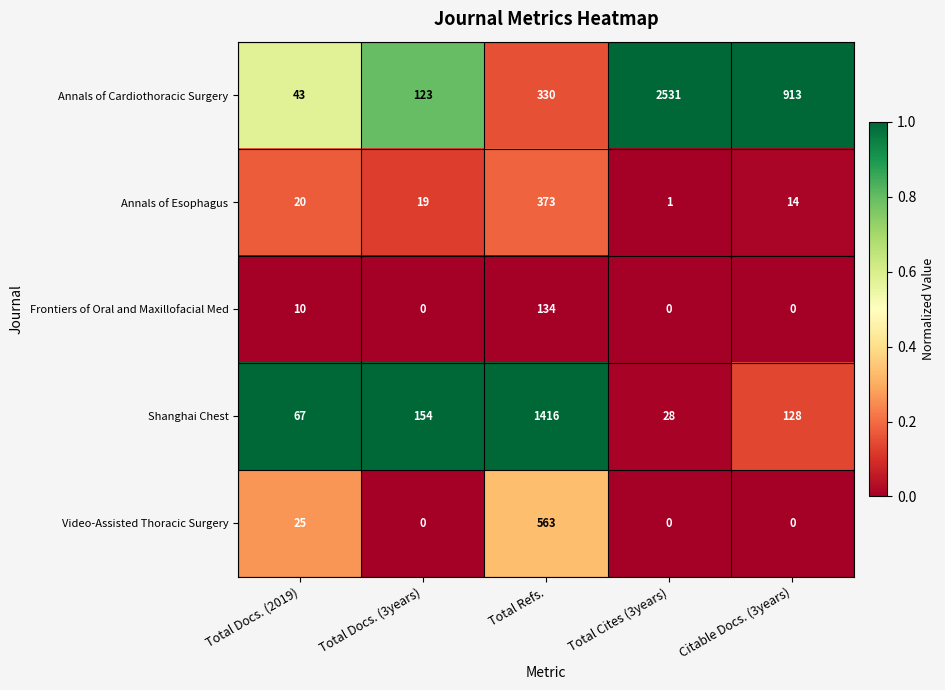

What is the difference between the second highest and second lowest values in the Annals of Esophagus series?

6